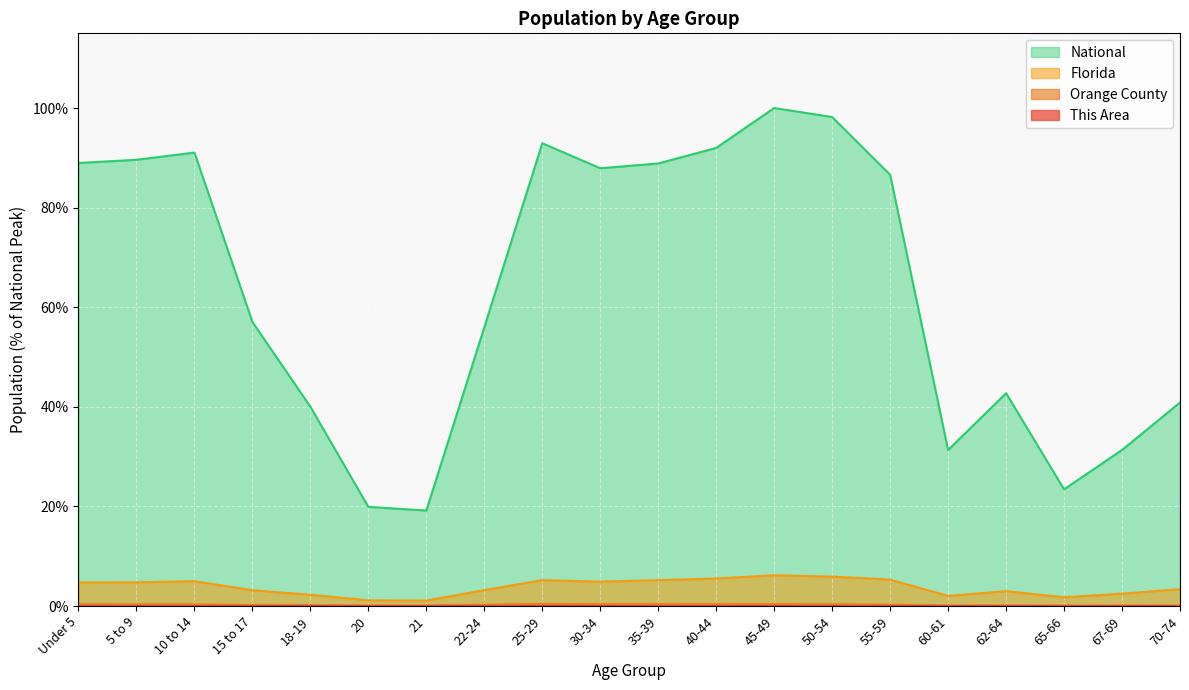

What is the difference between the second highest and minimum values in the National series?

79.0